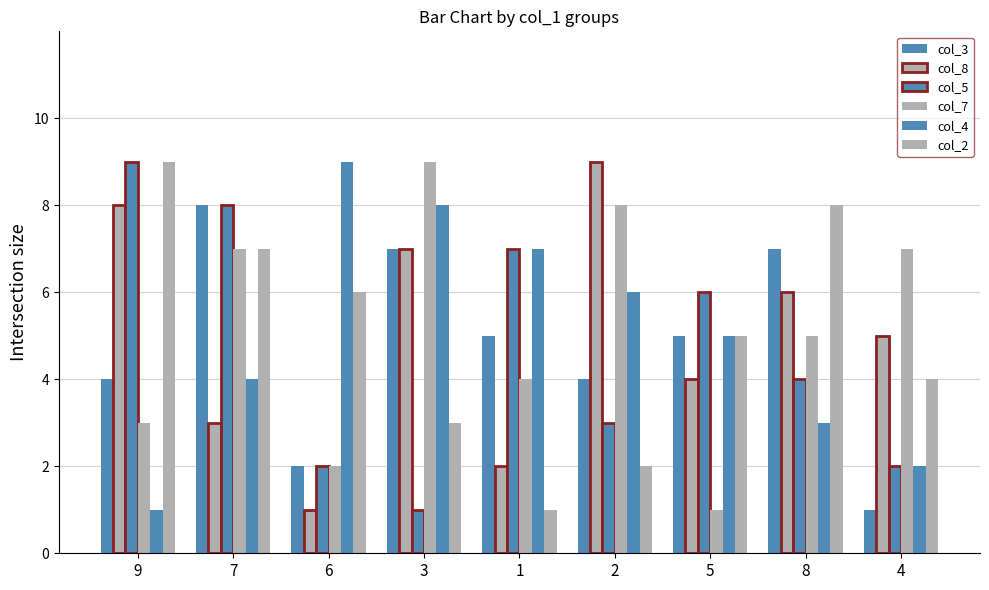

How many series are shown in this chart?

6